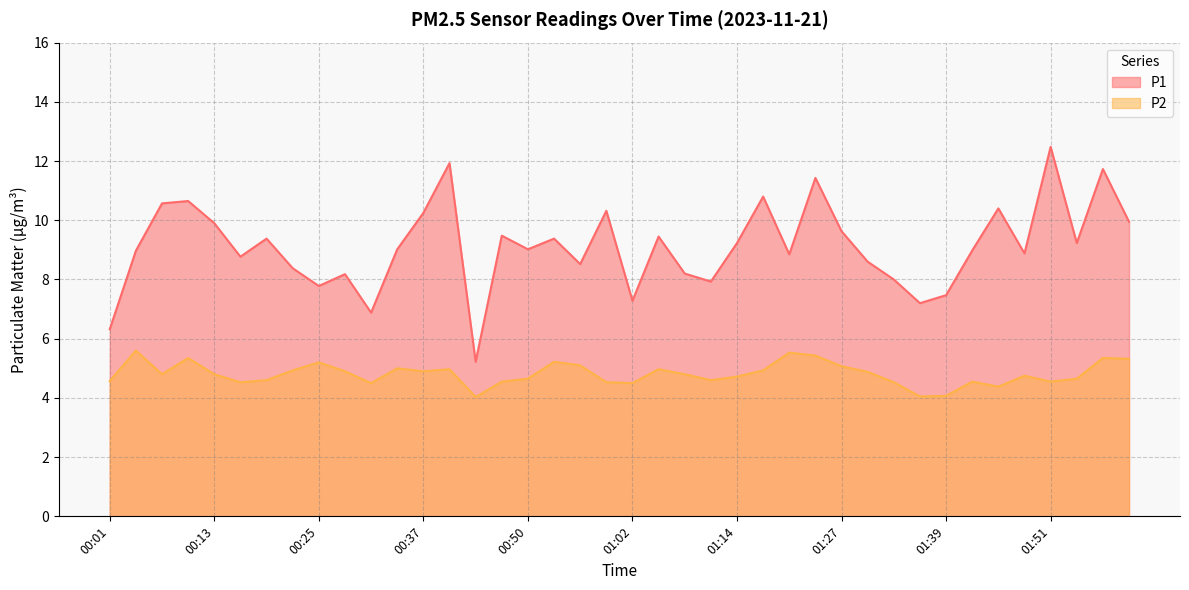

Which label corresponds to the smallest value in the chart?

00:44